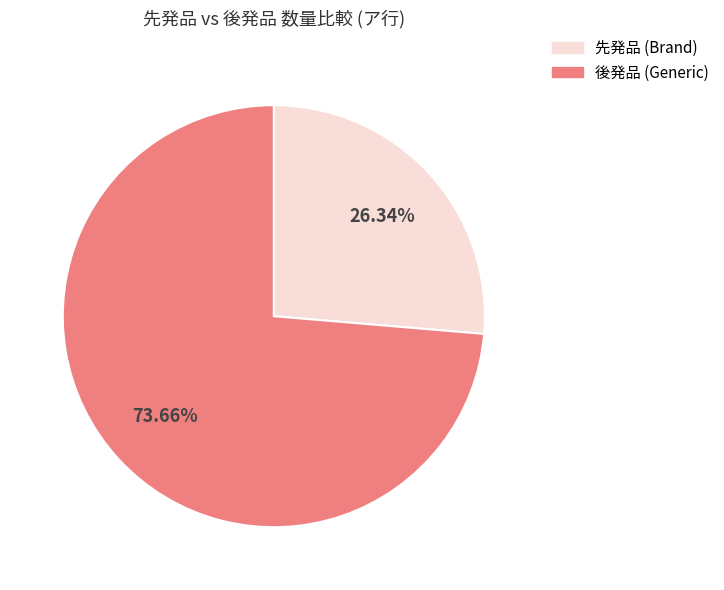

Is there a majority slice in this chart?

Yes